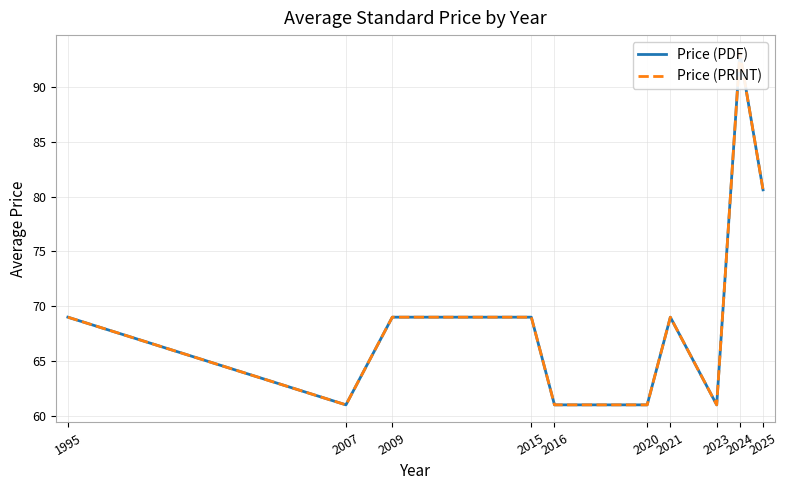

Between 2023 and 2025, which series saw the biggest shift?

Price (PDF)